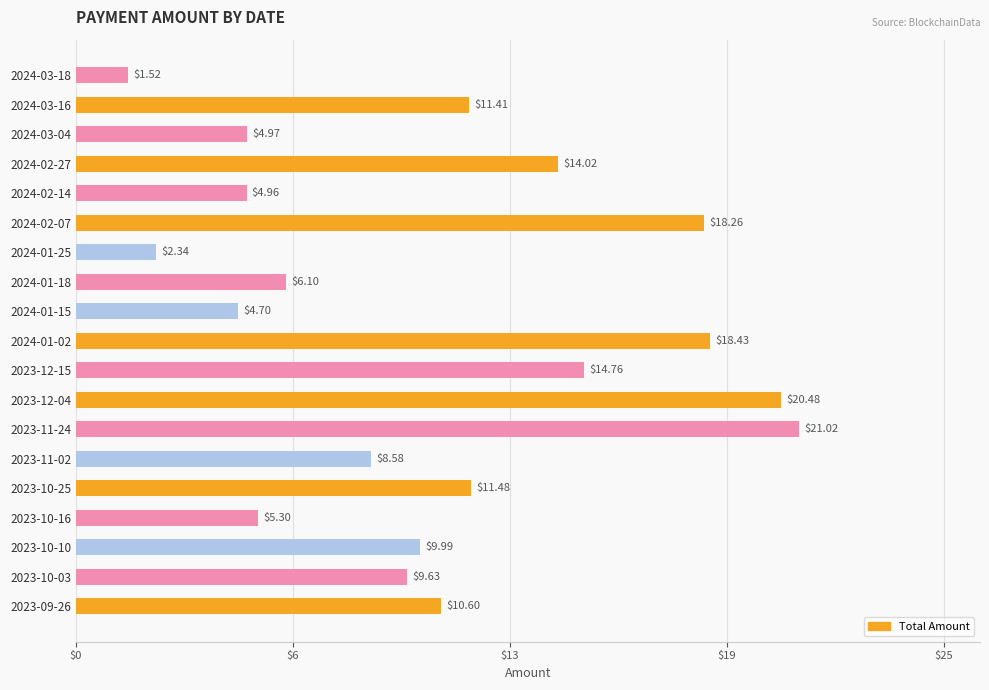

Are the bars horizontal?

Yes